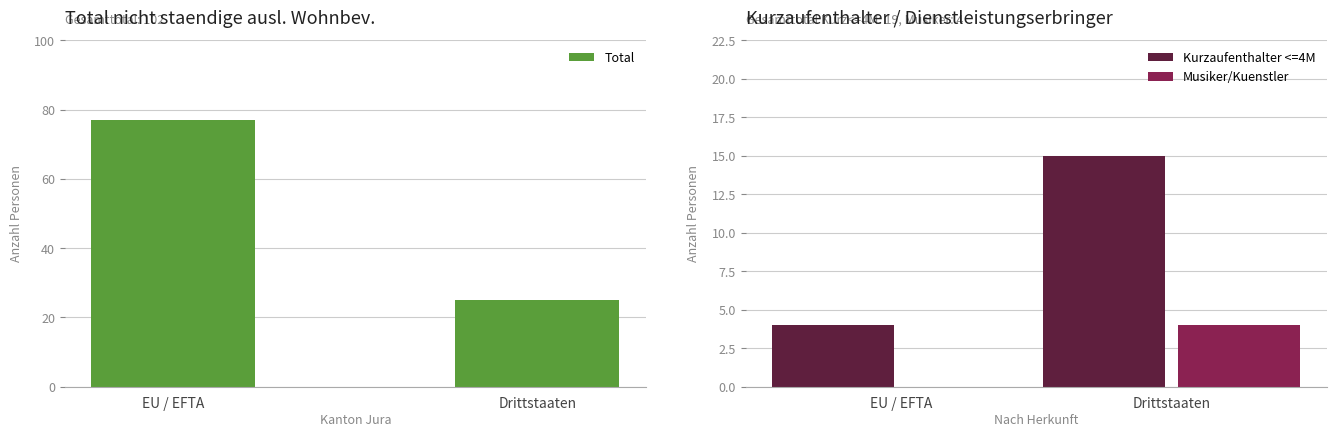

How many Kurzaufenthalter <=4M values are between 4 and 15?

2